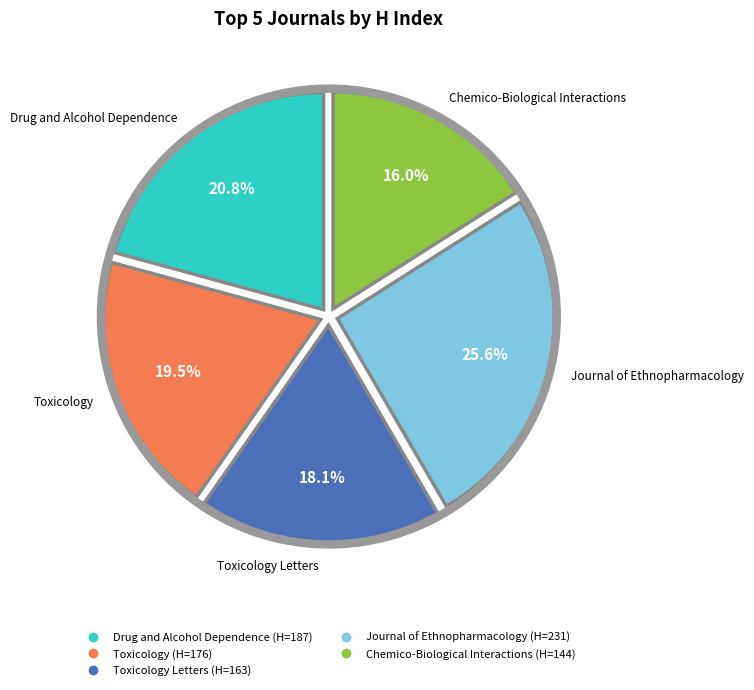

Is there a majority slice in this chart?

No